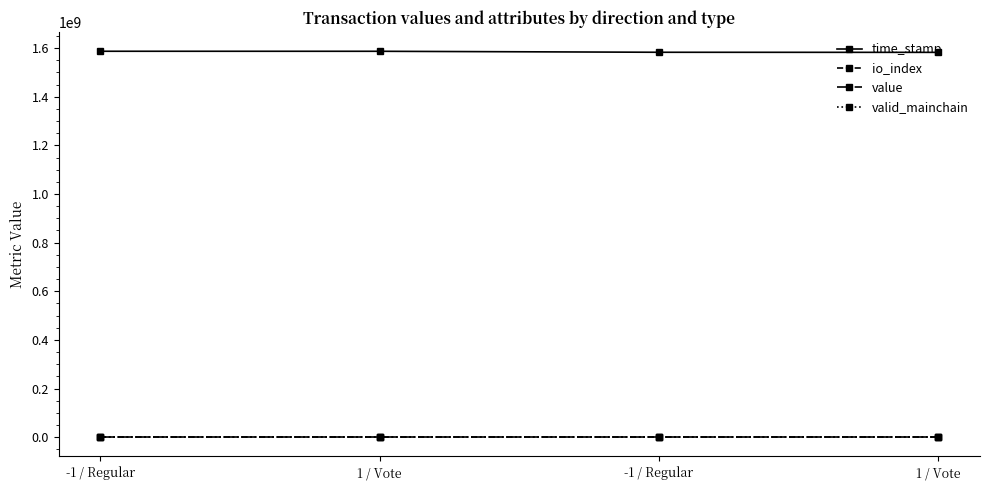

What is the maximum value for value?

39.4